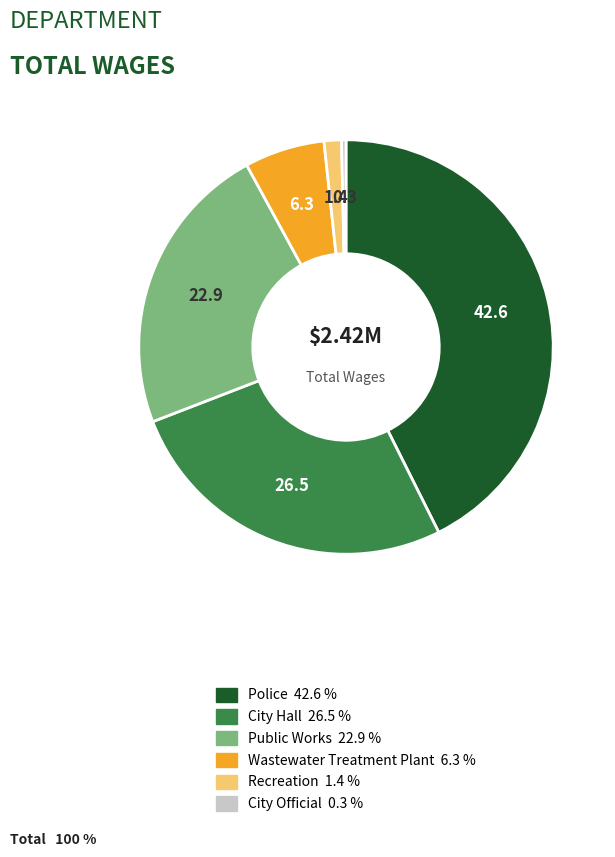

Which has a higher value, Police or Recreation?

Police